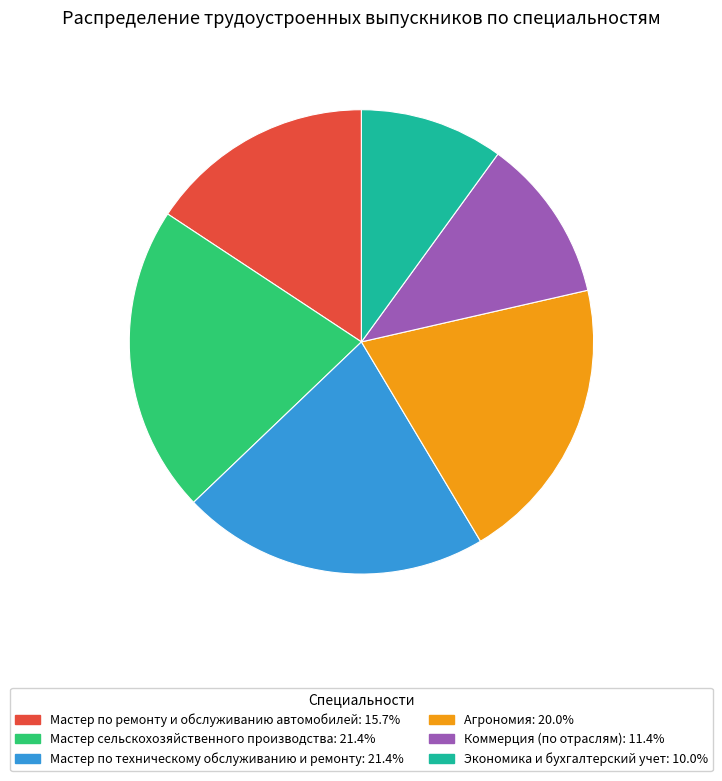

Do Агрономия and Мастер сельскохозяйственного производства together represent more than half of the pie?

No